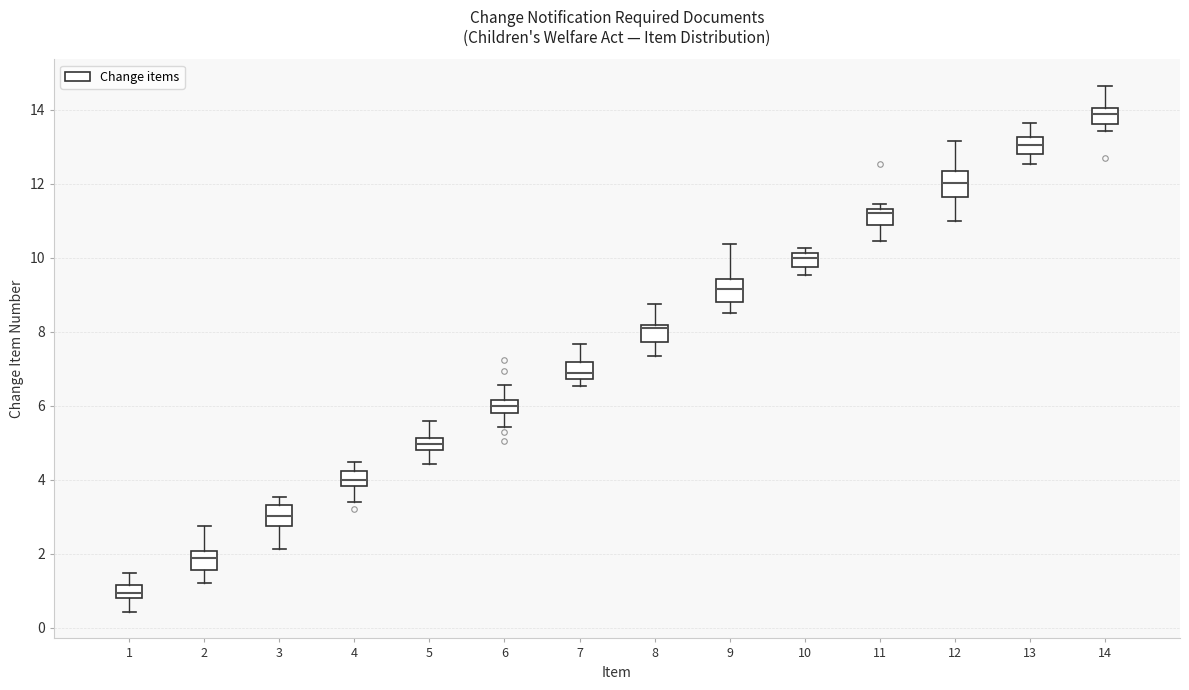

Reading left to right, read every box against the y-axis: the position of its median line, the range the box covers, and the ends of its whiskers. The values are not printed on the chart, so give them approximately, as read against the axis.

1: median 1.0, box 0.8 to 1.2, whiskers 0.4 to 1.4
2: median 1.8, box 1.6 to 2.0, whiskers 1.2 to 2.8
3: median 3.0, box 2.8 to 3.4, whiskers 2.2 to 3.6
4: median 4.0, box 3.8 to 4.2, whiskers 3.4 to 4.4
5: median 5.0, box 4.8 to 5.2, whiskers 4.4 to 5.6
6: median 6.0, box 5.8 to 6.2, whiskers 5.4 to 6.6
7: median 6.8 (just above the box's lower edge), box 6.8 to 7.2, whiskers 6.6 to 7.6
8: median 8.2 (just below the box's upper edge), box 7.8 to 8.2, whiskers 7.4 to 8.8
9: median 9.2, box 8.8 to 9.4, whiskers 8.6 to 10.4
10: median 10.0, box 9.8 to 10.2, whiskers 9.6 to 10.2 (just above the box's upper edge)
11: median 11.2, box 10.8 to 11.4, whiskers 10.4 to 11.4 (just above the box's upper edge)
12: median 12.0, box 11.6 to 12.4, whiskers 11.0 to 13.2
13: median 13.0, box 12.8 to 13.2, whiskers 12.6 to 13.6
14: median 13.8, box 13.6 to 14.0, whiskers 13.4 to 14.6